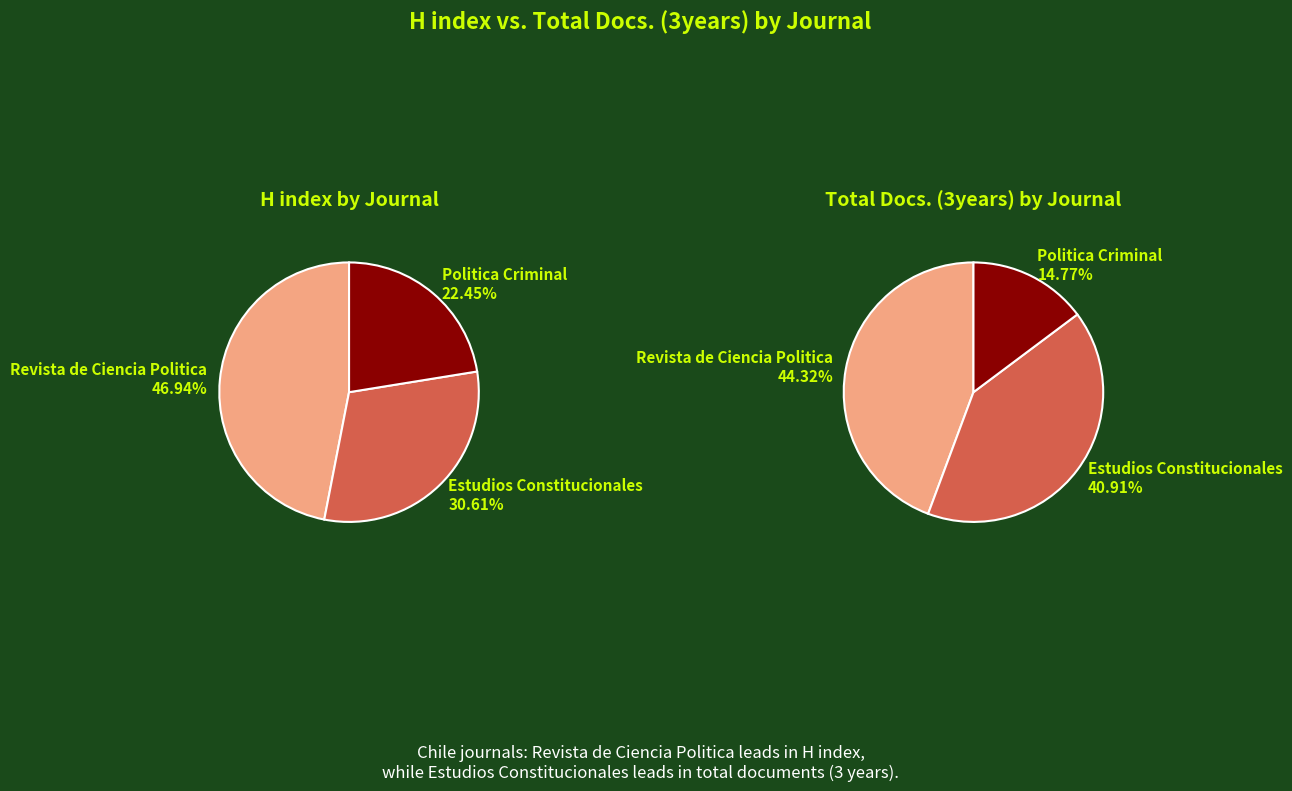

What percentage is the Revista de Ciencia Politica slice, to the nearest percent?

44%